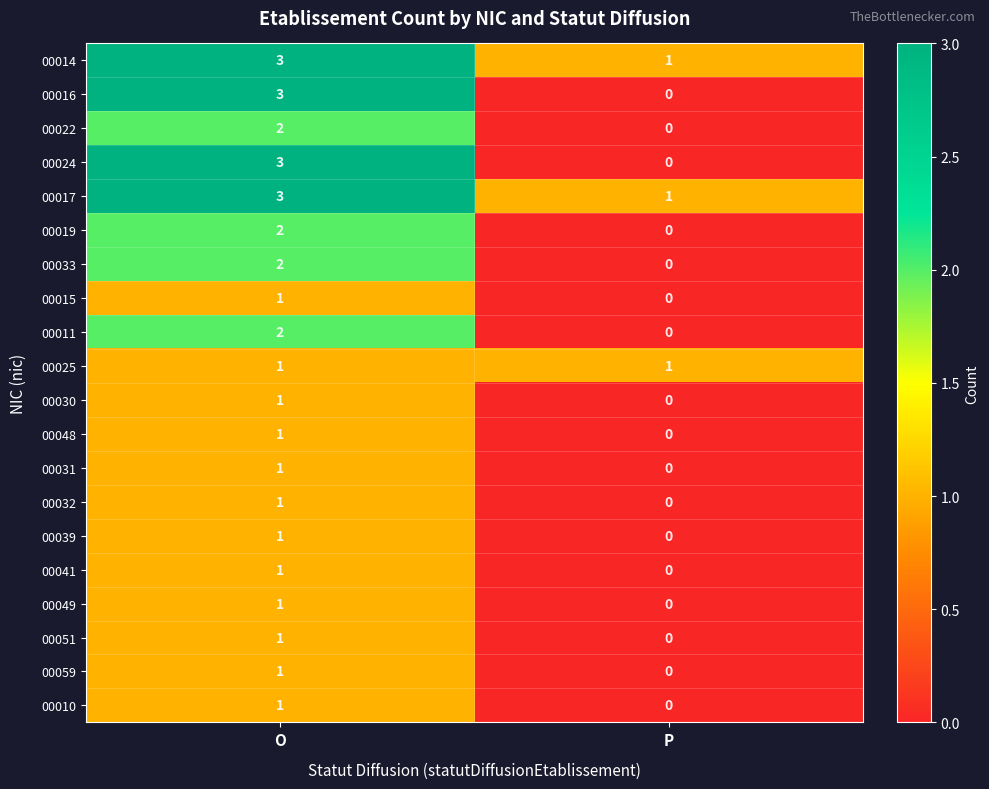

At which category is the sum across all series the highest?

O